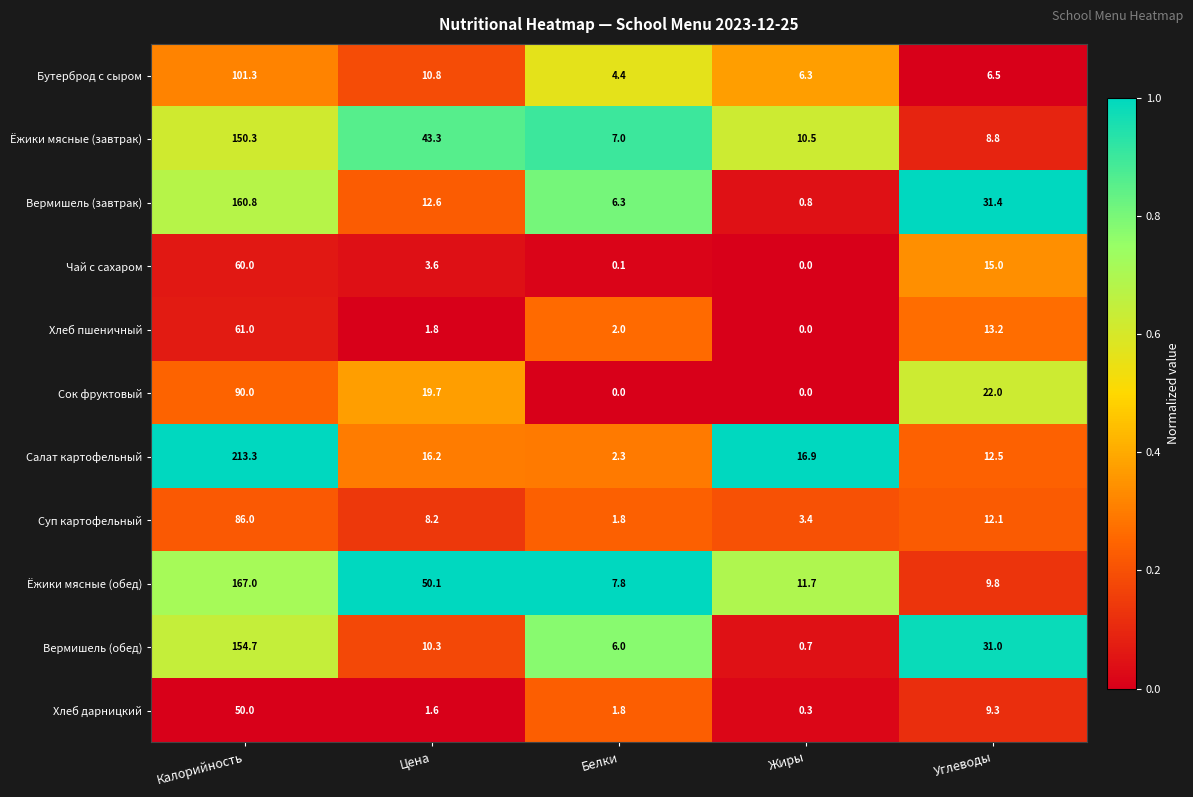

The value of Ёжики мясные (обед) at Цена is 15.4. True or false?

False